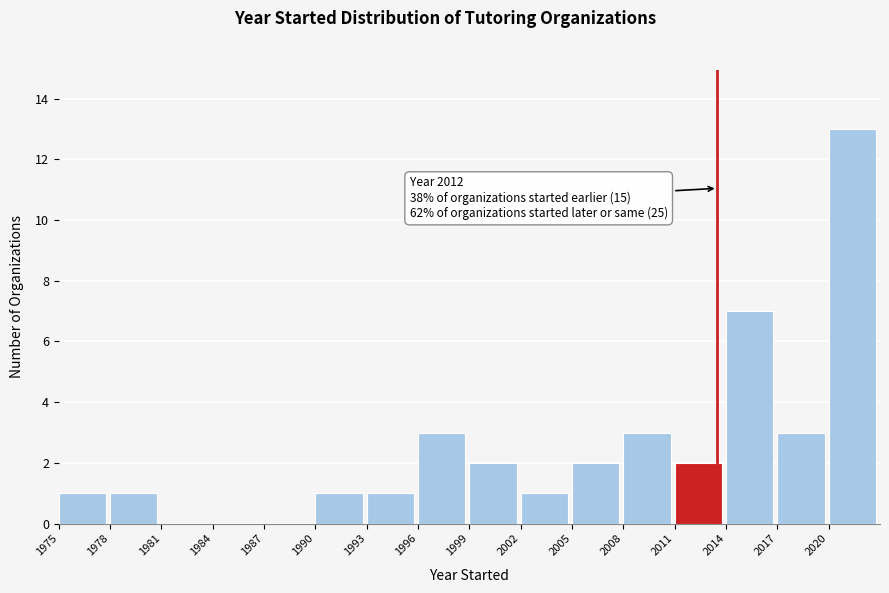

Which range on the x-axis has the tallest bar?

2020 to 2023